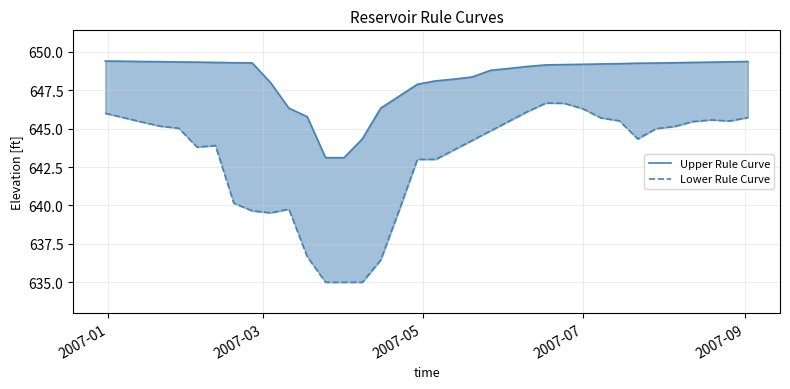

What is the difference between the maximum and minimum values in the Lower Rule Curve series?

11.7